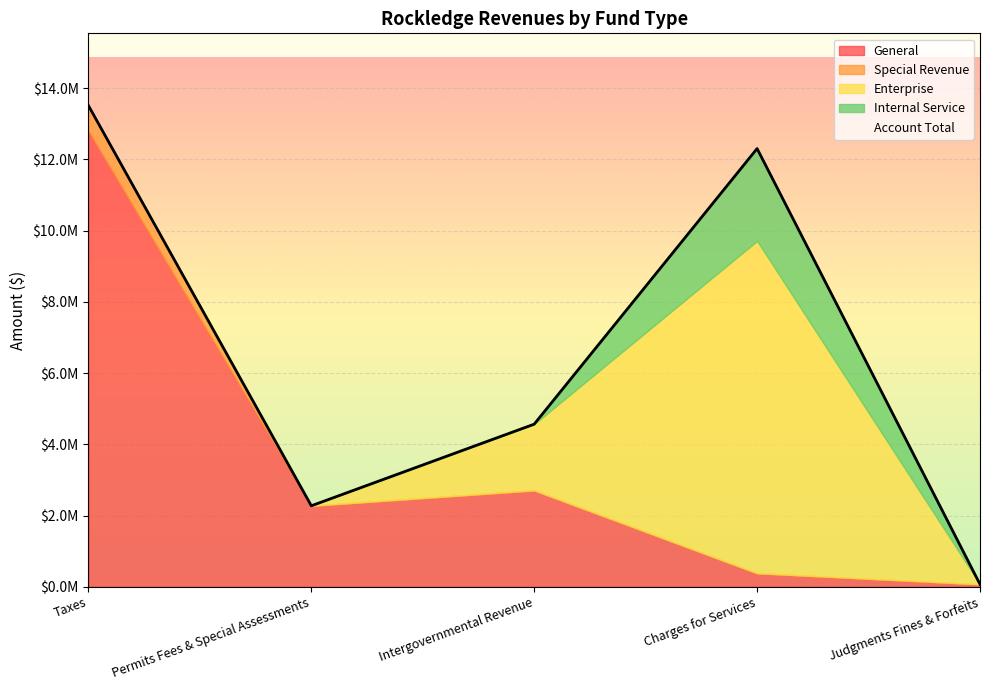

The Account Total series shows 4565344 at Intergovernmental Revenue. True or false?

True